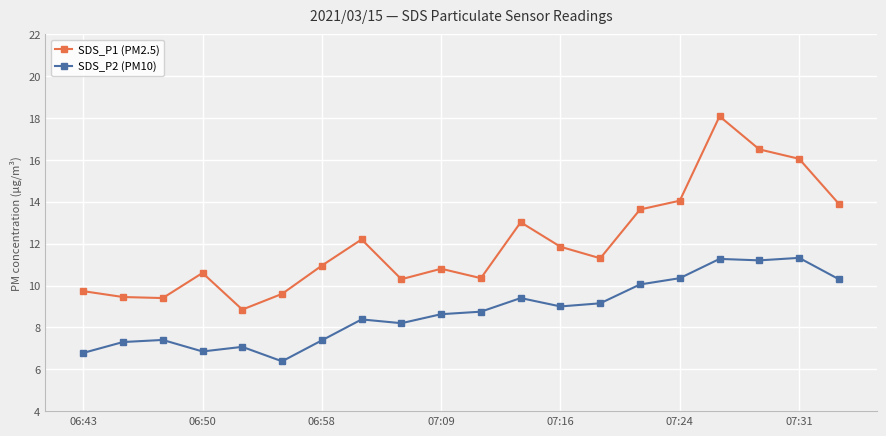

True or false: SDS_P2 (PM10) and SDS_P1 (PM2.5) intersect in this chart.

False